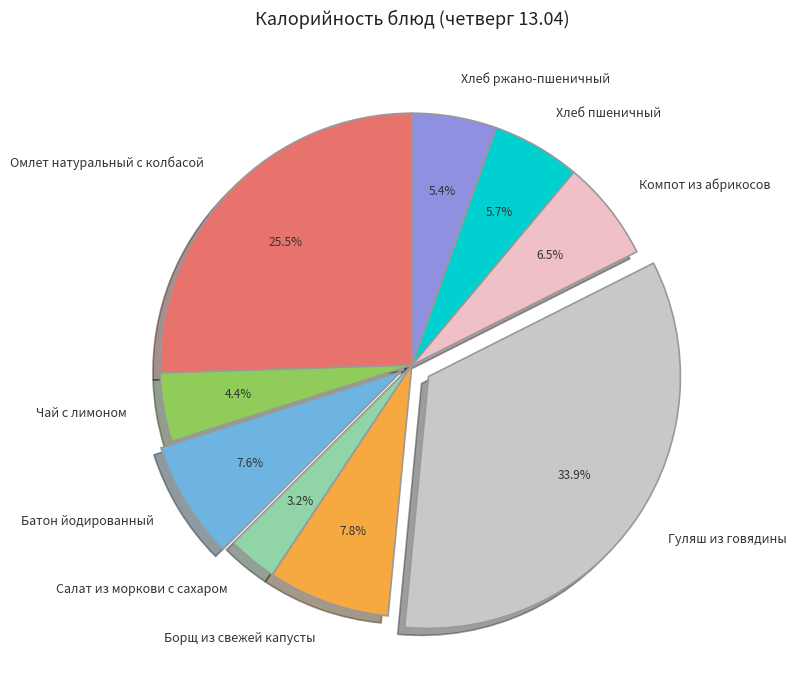

Which category has the smallest portion of the pie?

Салат из моркови с сахаром